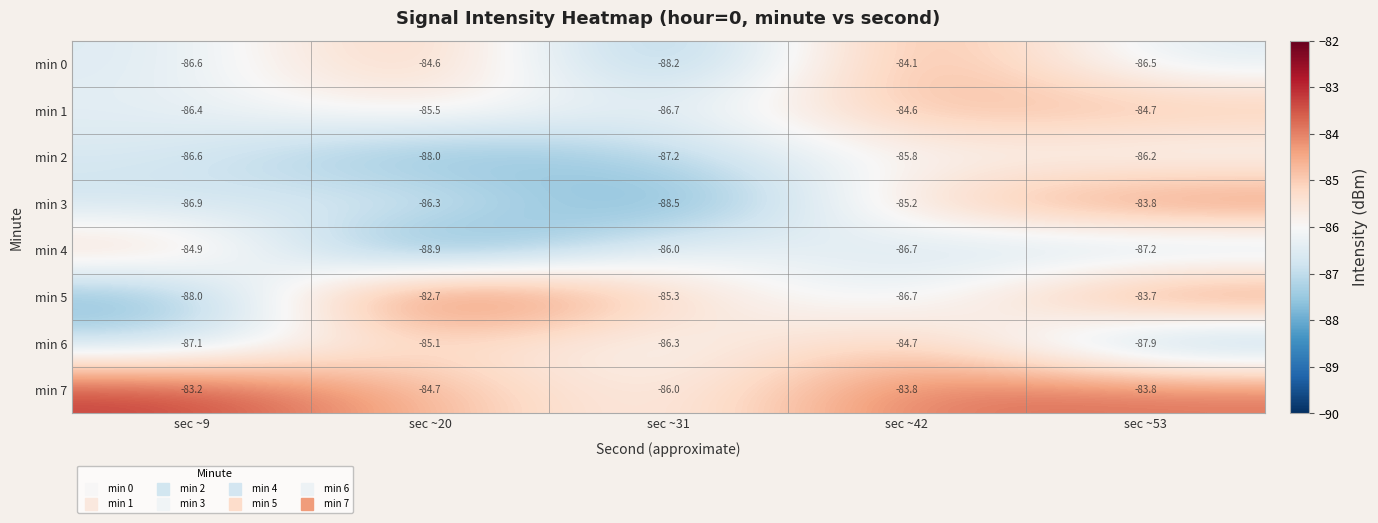

Between sec ~9 and sec ~31, which series saw the biggest shift?

min 7